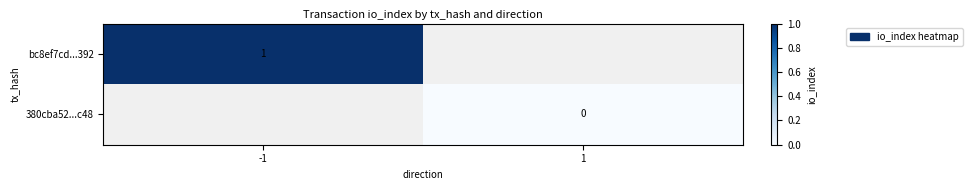

The bc8ef7cd...392 series shows 1 at -1. True or false?

True